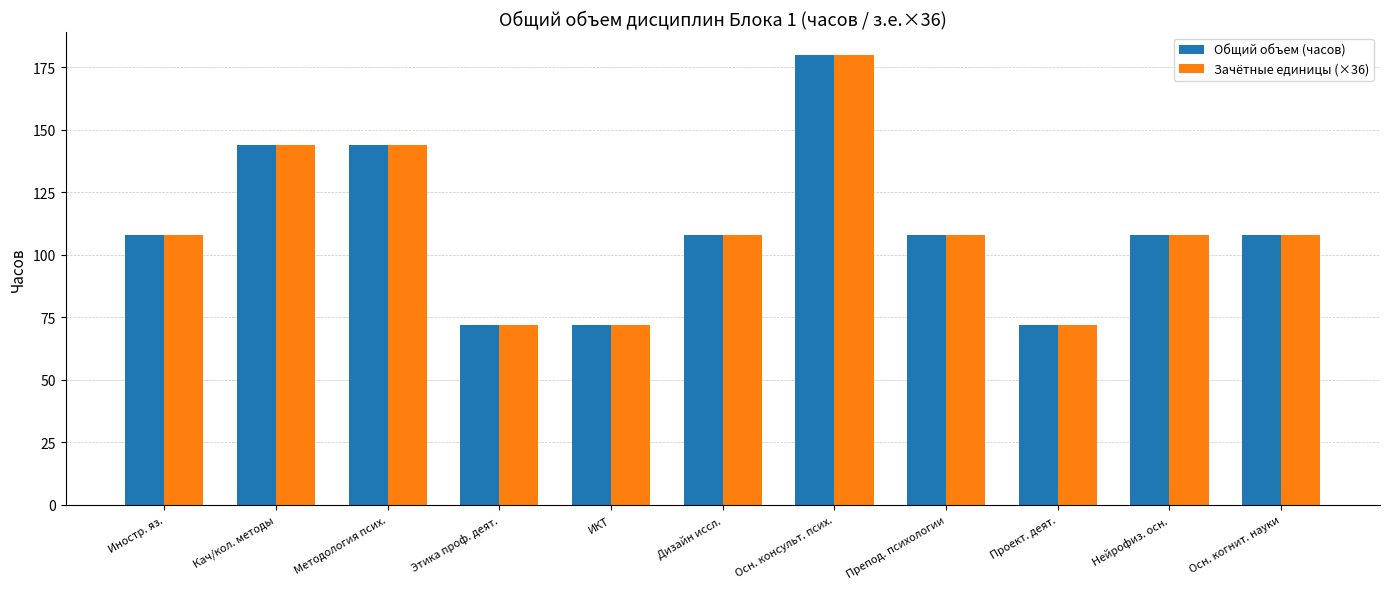

What is the maximum value shown in the chart?

180